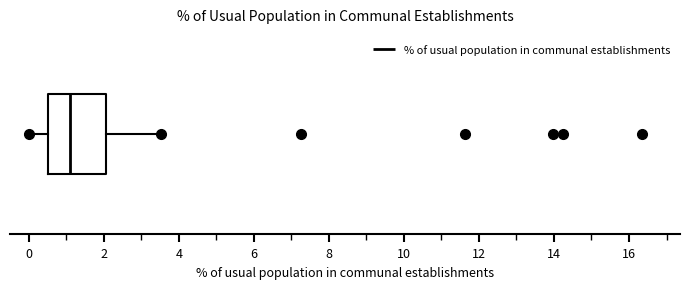

Where is the right edge of the box on the x-axis? The values are not printed on the chart, so give them approximately, as read against the axis.

2.0